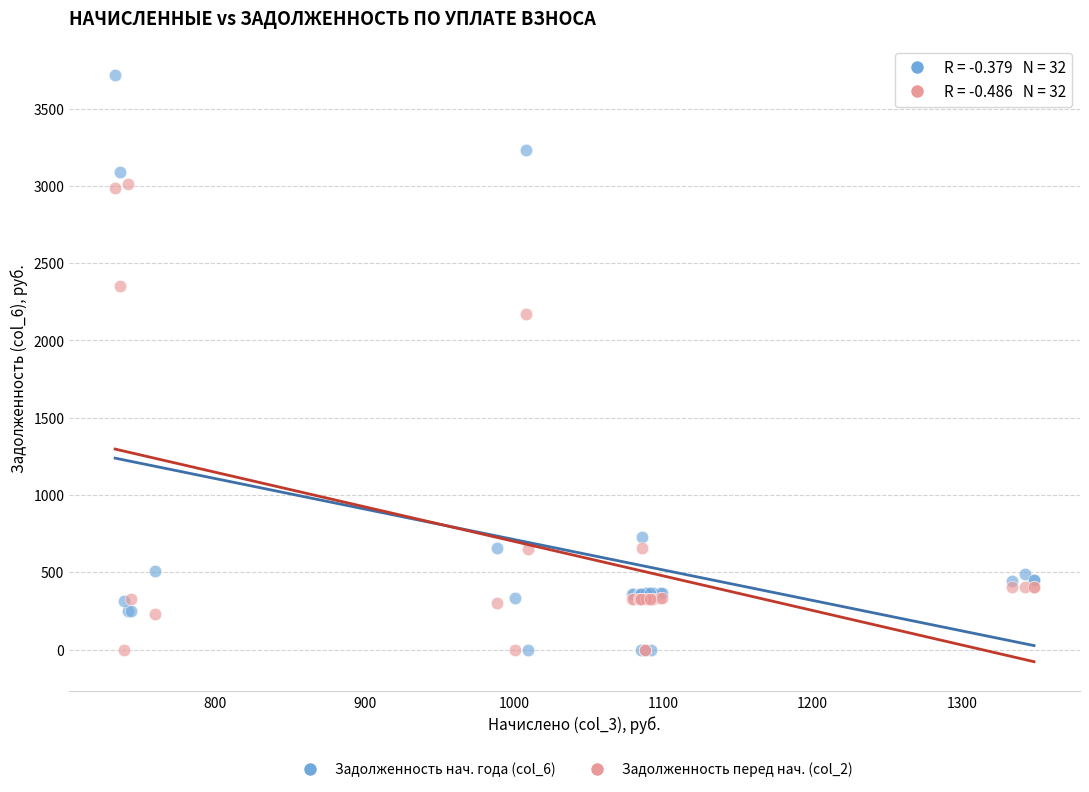

Which series has the widest spread of Y values?

Задолженность нач. года (col_6)